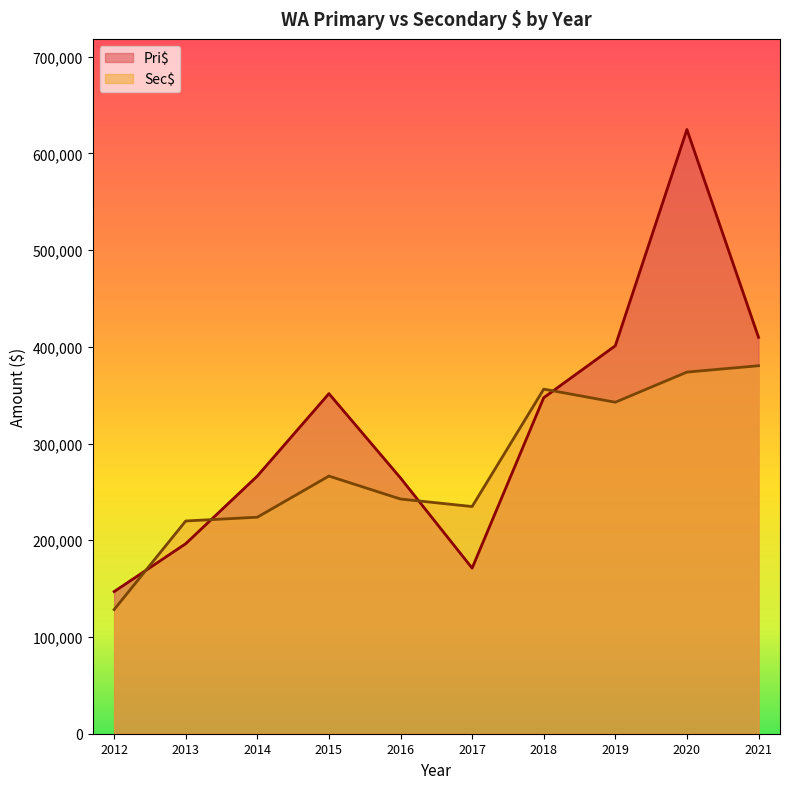

What is the value of the Sec$ point at the 9th from the left?

373869.5